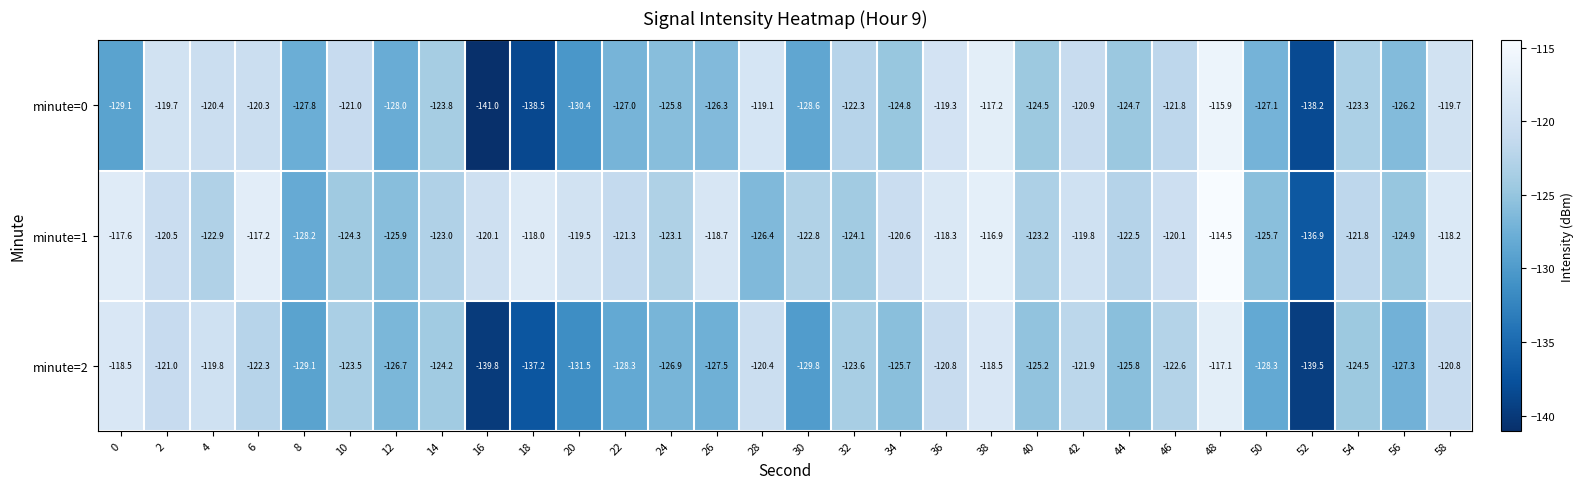

At which category does the chart reach its minimum across all series?

16